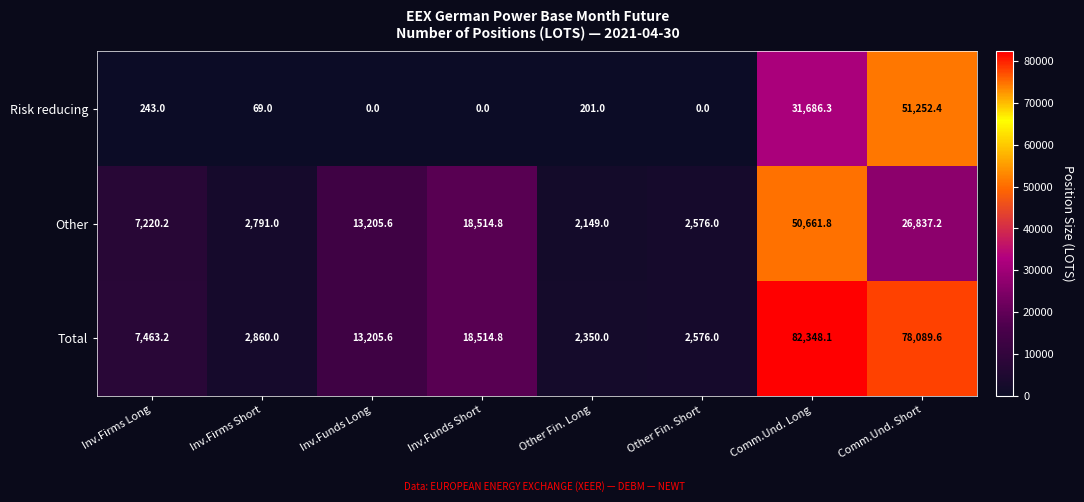

What is the highest value of the Other series?

50661.8